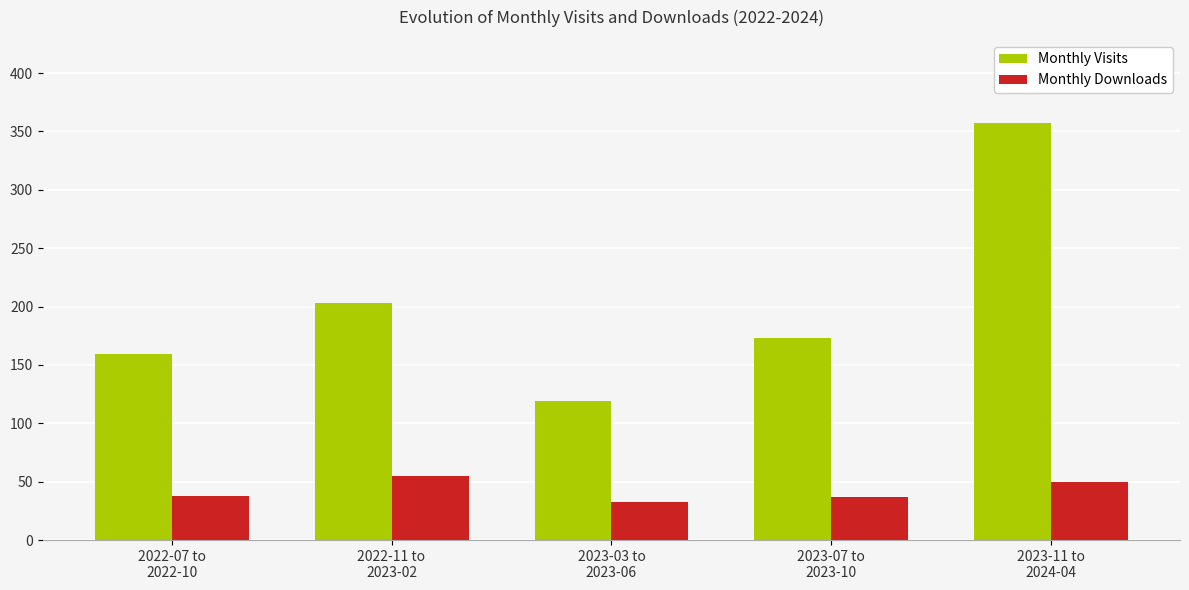

What are all the series names shown in the legend?

Monthly Visits, Monthly Downloads